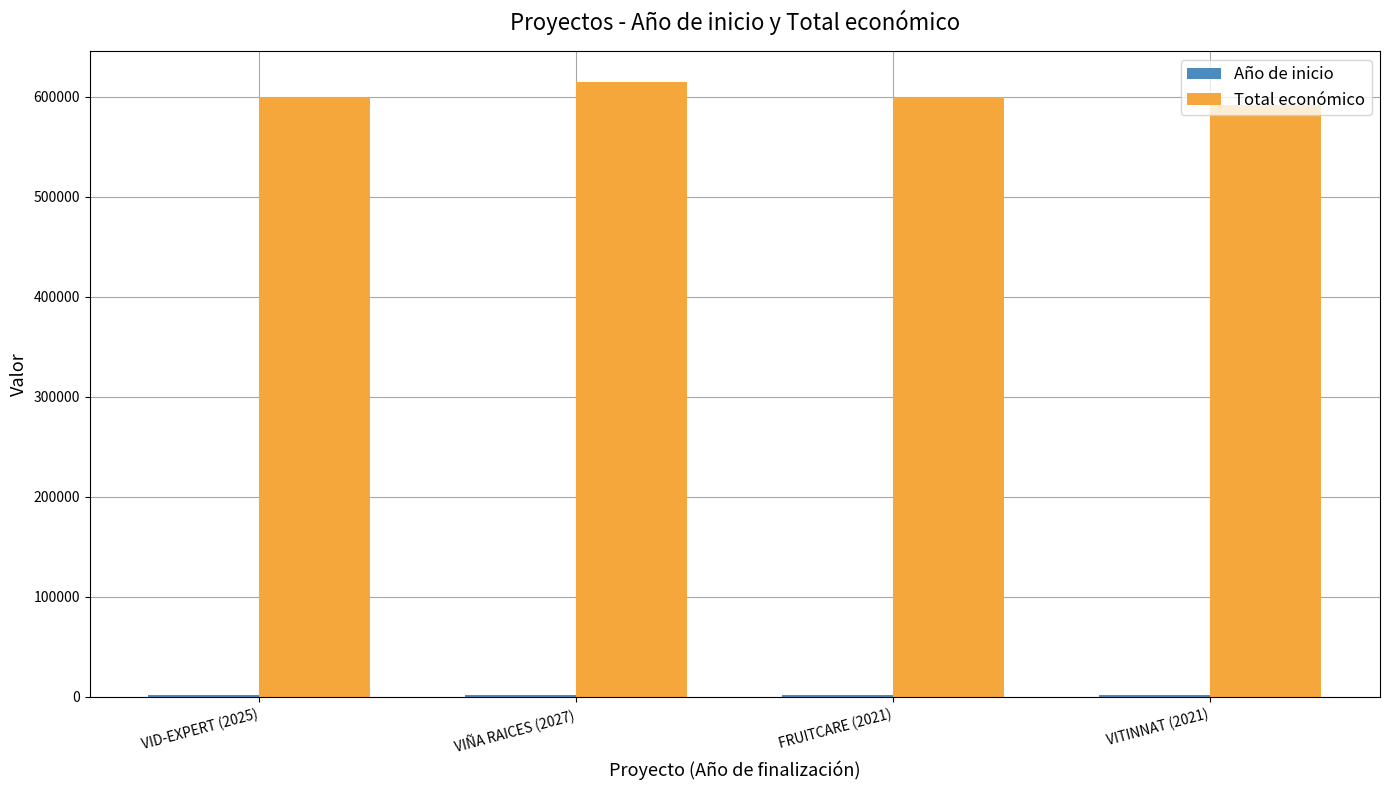

How many values in the Total económico series are below 599636?

2